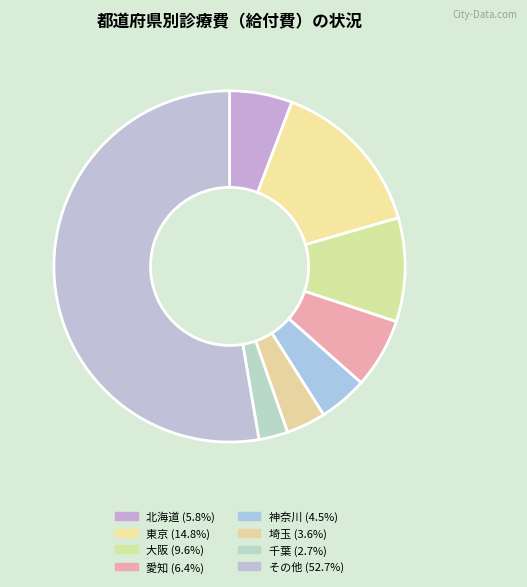

Count the number of slices in the pie.

8